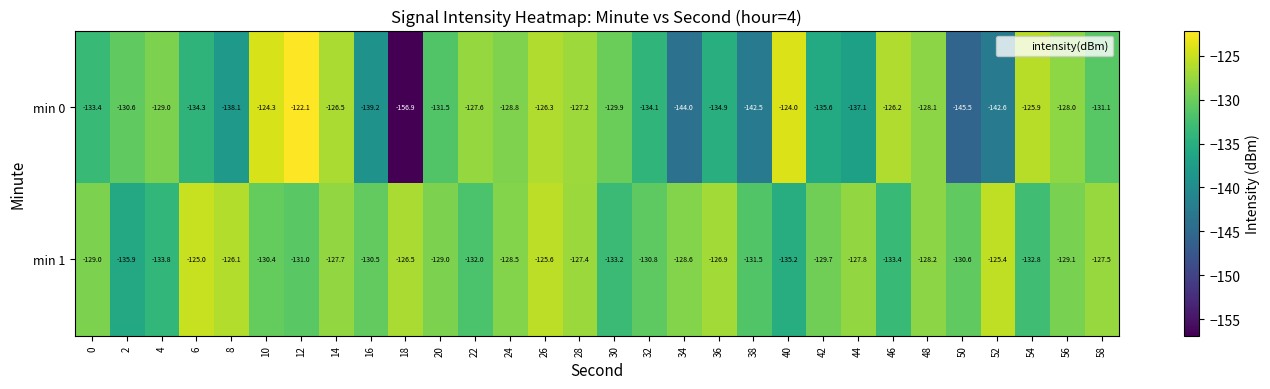

How many distinct data groups are displayed?

2